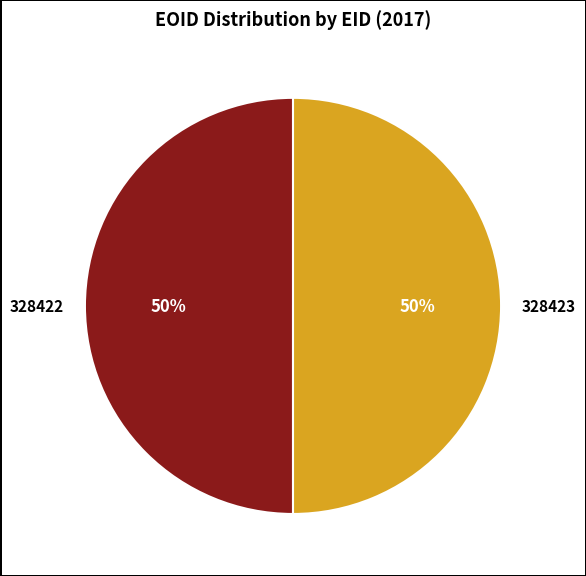

To the nearest percent, what portion does 328423 represent?

50%